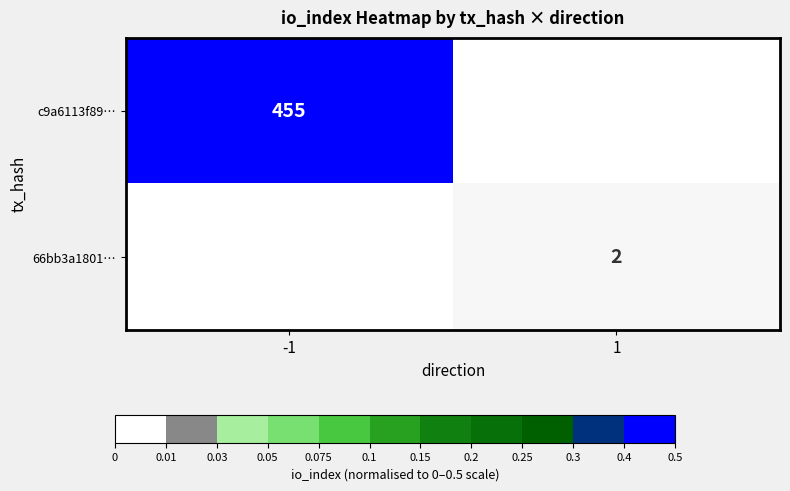

Is it true that 66bb3a1801… equals 3 at 1?

False